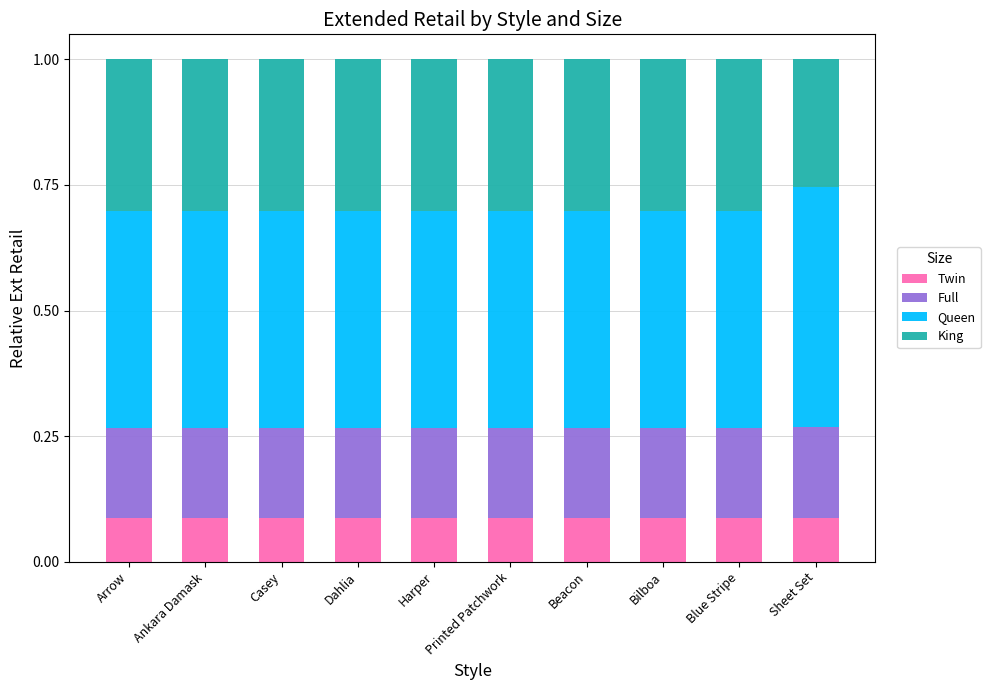

What is the sum of all Twin values?

0.9